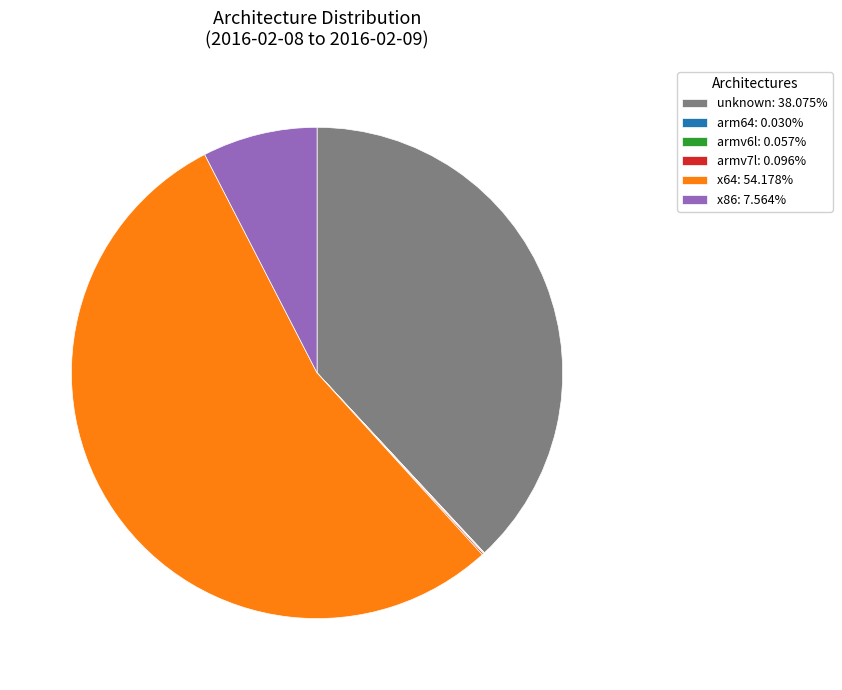

Is unknown: 38.075% the majority of the pie?

No